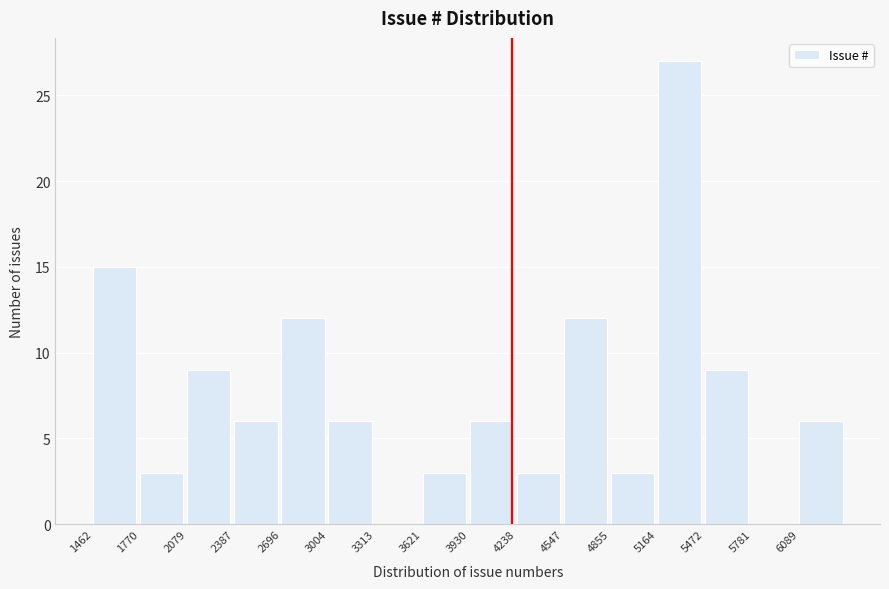

Reading left to right, transcribe this chart: for each bar, give the range it covers on the x-axis and its height. Neither the bar edges nor the heights are printed on the chart, so give them approximately, as read against the axes.

1450 to 1750: 15
1750 to 2100: 3
2100 to 2400: 9
2400 to 2700: 6
2700 to 3000: 12
3000 to 3300: 6
3300 to 3600: 0
3600 to 3950: 3
3950 to 4250: 6
4250 to 4550: 3
4550 to 4850: 12
4850 to 5150: 3
5150 to 5450: 27
5450 to 5800: 9
5800 to 6100: 0
6100 to 6400: 6